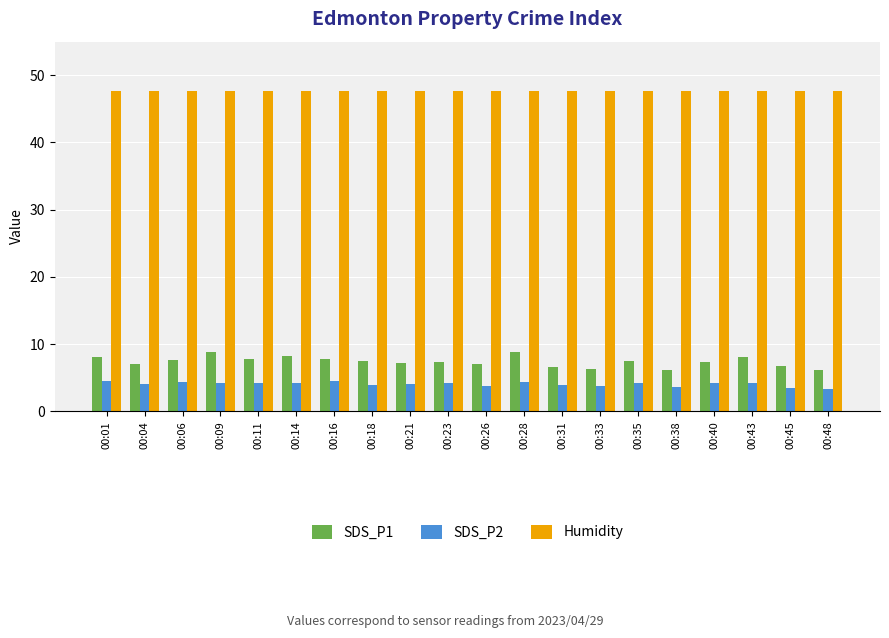

Which series has the largest total across all categories?

Humidity